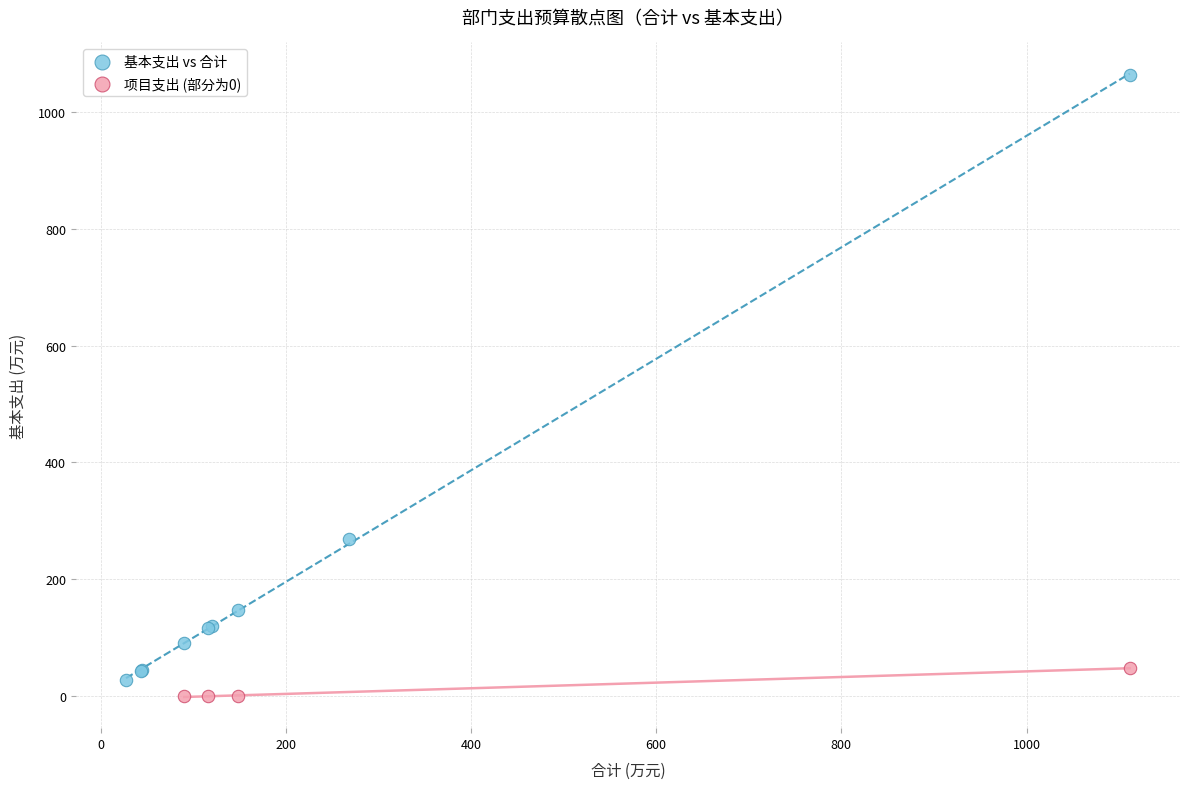

Which series has the largest Y range (max minus min)?

基本支出 vs 合计